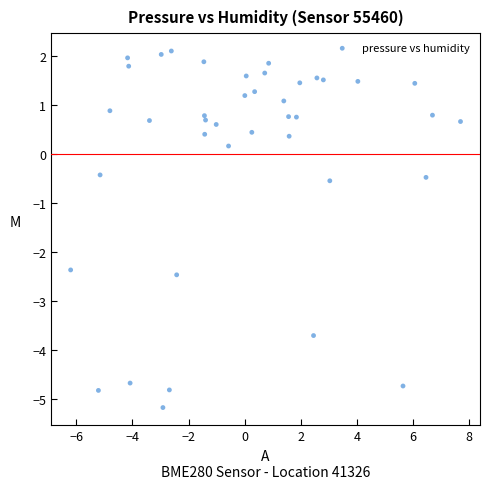

What is the range of Y values (max minus min)?

7.3